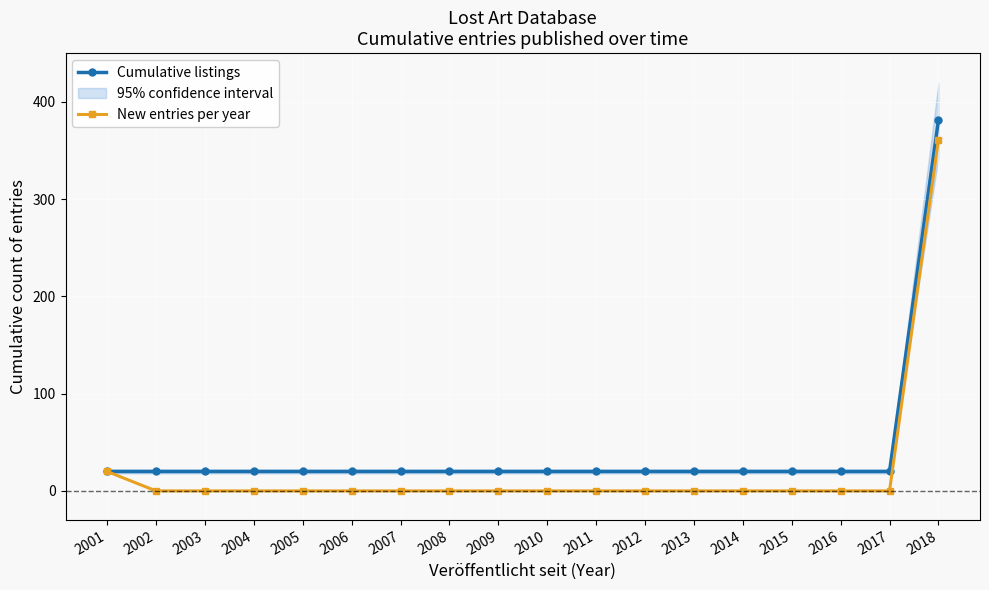

What are all the series names shown in the legend?

Cumulative listings, New entries per year